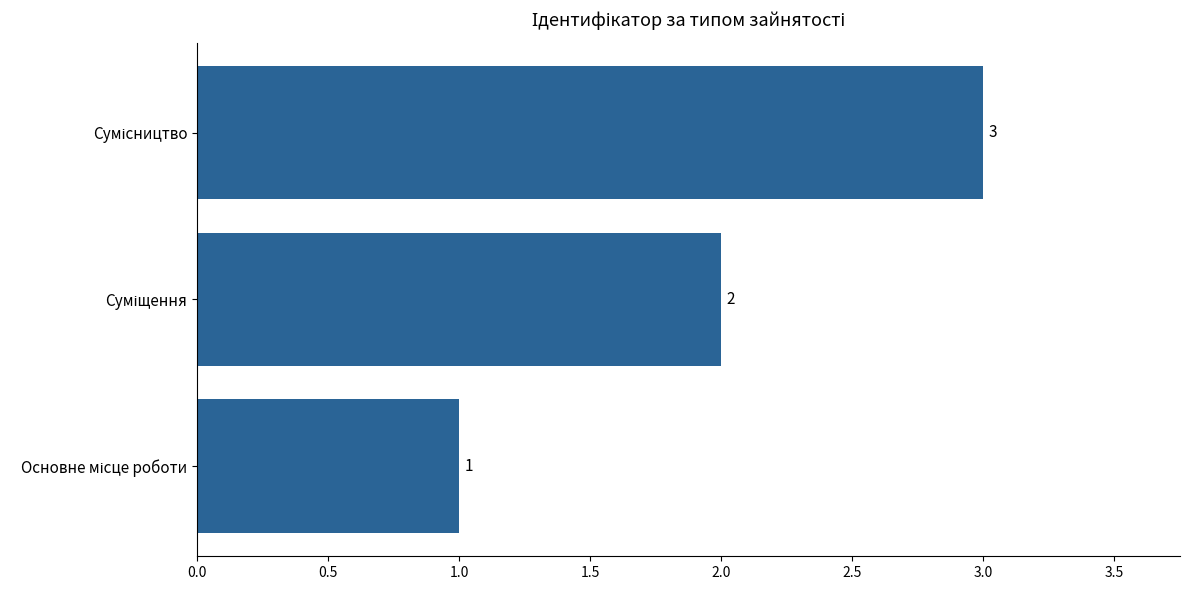

What is the minimum value shown in the chart?

1